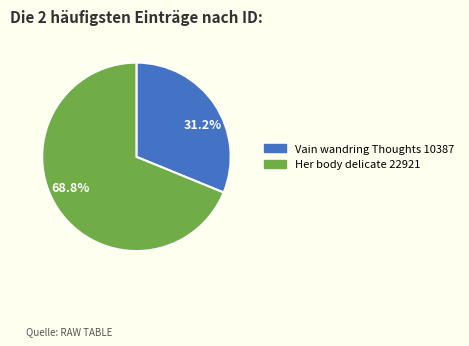

To the nearest percent, what is the difference between the Vain wandring Thoughts and Her body delicate slice percentages?

38%